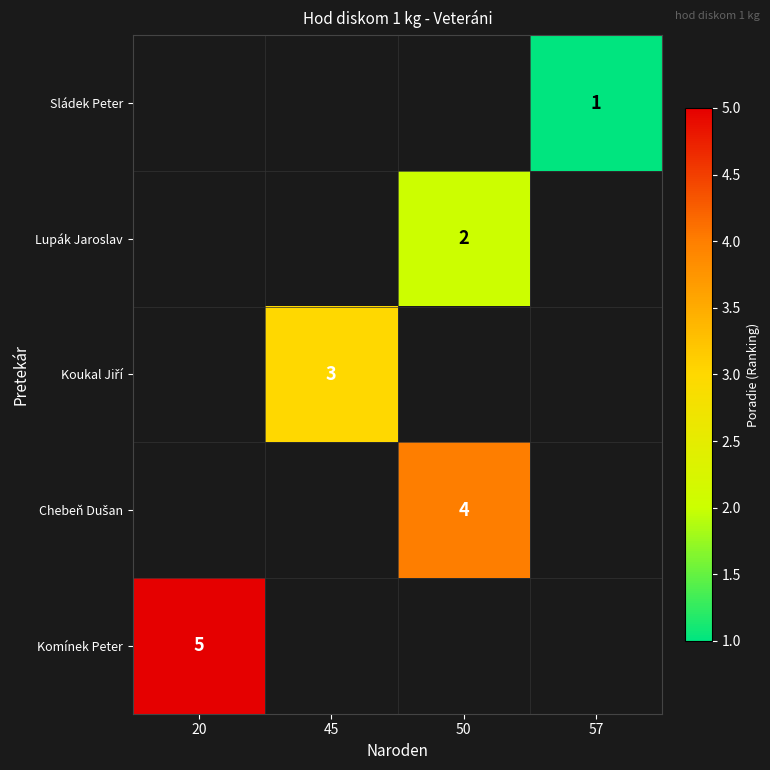

The Sládek Peter series shows 1.0 at 57. True or false?

True